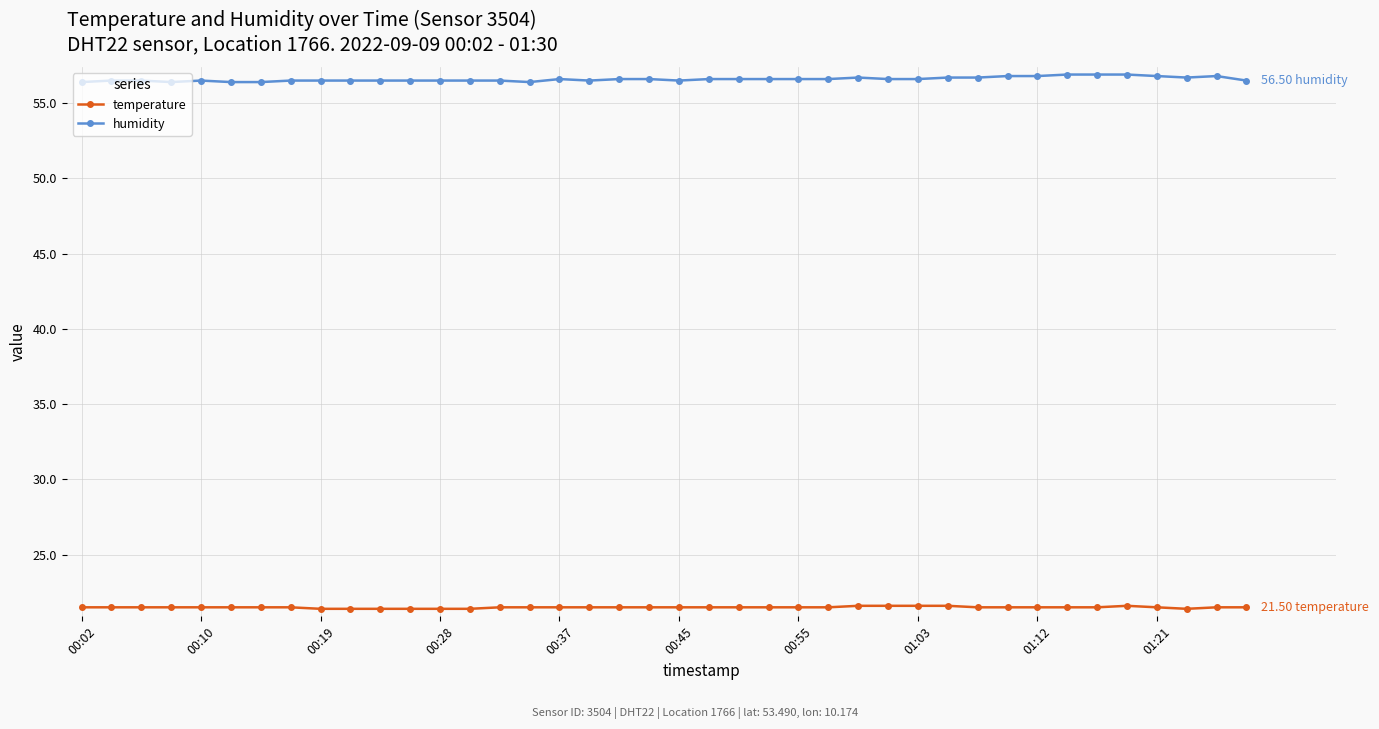

Count the temperature values in the range 21 to 22.

40